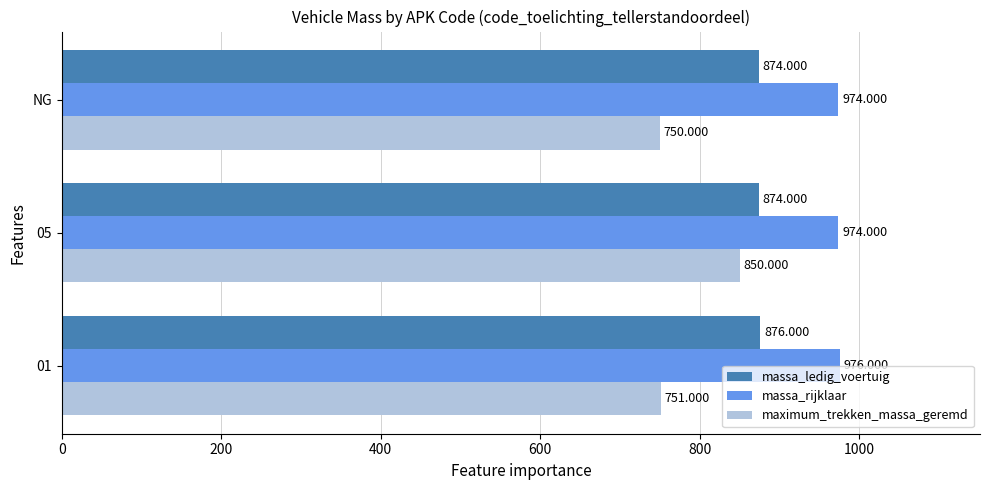

List the series in order of their overall mean, lowest first.

maximum_trekken_massa_geremd, massa_ledig_voertuig, massa_rijklaar